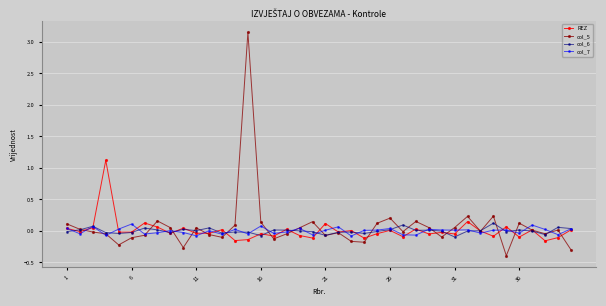

Which series has the largest total across all categories?

col_5